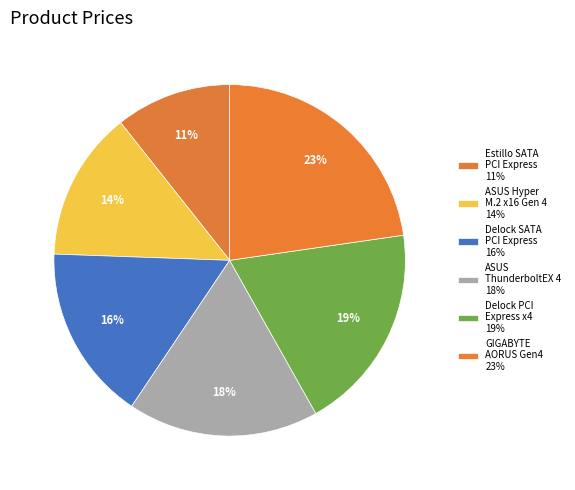

Which slice is the smallest?

Контролер Estillo SATA PCI Express Card